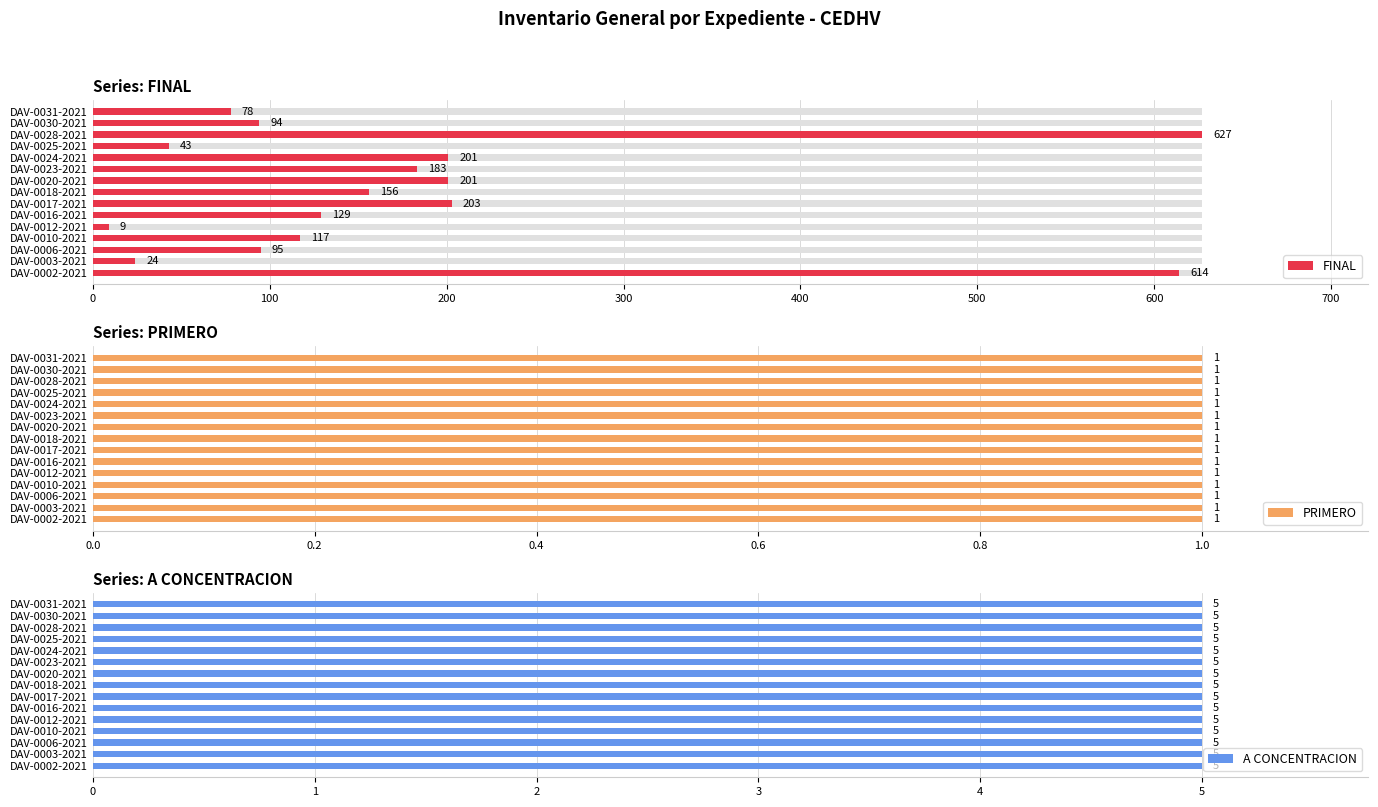

How many data points in FINAL are less than 129?

7